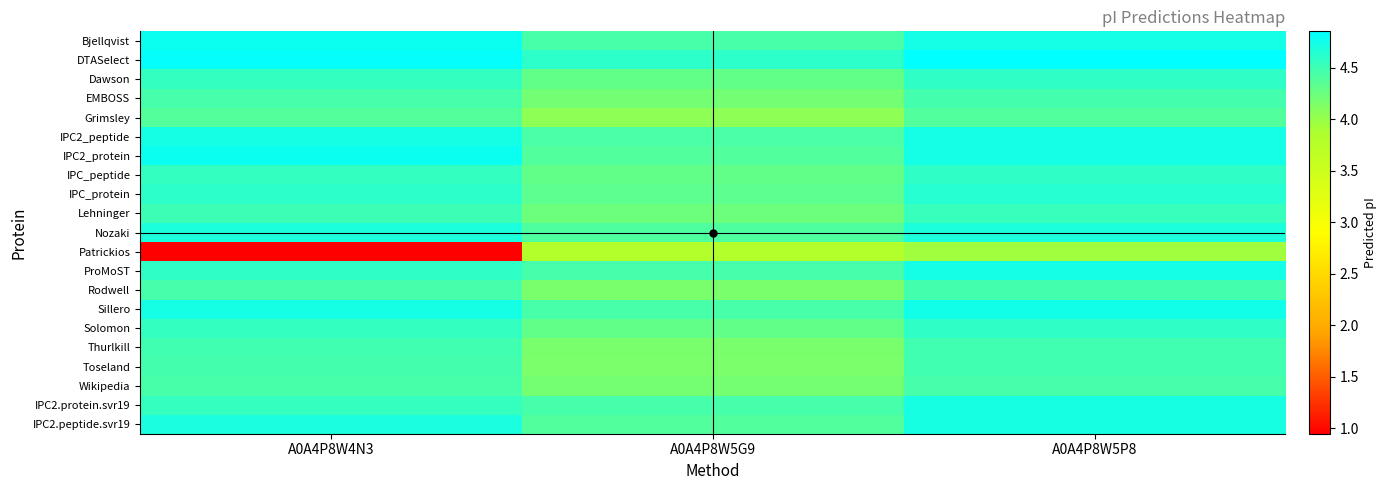

Reading left to right, extract all data points from this chart.

Bjellqvist: A0A4P8W4N3=4.8	A0A4P8W5G9=4.4	A0A4P8W5P8=4.7
DTASelect: A0A4P8W4N3=4.8	A0A4P8W5G9=4.6	A0A4P8W5P8=4.9
Dawson: A0A4P8W4N3=4.6	A0A4P8W5G9=4.3	A0A4P8W5P8=4.6
EMBOSS: A0A4P8W4N3=4.5	A0A4P8W5G9=4.2	A0A4P8W5P8=4.5
Grimsley: A0A4P8W4N3=4.4	A0A4P8W5G9=4.0	A0A4P8W5P8=4.4
IPC2_peptide: A0A4P8W4N3=4.7	A0A4P8W5G9=4.4	A0A4P8W5P8=4.7
IPC2_protein: A0A4P8W4N3=4.8	A0A4P8W5G9=4.4	A0A4P8W5P8=4.7
IPC_peptide: A0A4P8W4N3=4.6	A0A4P8W5G9=4.3	A0A4P8W5P8=4.6
IPC_protein: A0A4P8W4N3=4.6	A0A4P8W5G9=4.3	A0A4P8W5P8=4.6
Lehninger: A0A4P8W4N3=4.5	A0A4P8W5G9=4.2	A0A4P8W5P8=4.5
Nozaki: A0A4P8W4N3=4.7	A0A4P8W5G9=4.4	A0A4P8W5P8=4.7
Patrickios: A0A4P8W4N3=0.9	A0A4P8W5G9=3.8	A0A4P8W5P8=3.9
ProMoST: A0A4P8W4N3=4.6	A0A4P8W5G9=4.5	A0A4P8W5P8=4.7
Rodwell: A0A4P8W4N3=4.5	A0A4P8W5G9=4.2	A0A4P8W5P8=4.5
Sillero: A0A4P8W4N3=4.7	A0A4P8W5G9=4.4	A0A4P8W5P8=4.7
Solomon: A0A4P8W4N3=4.6	A0A4P8W5G9=4.3	A0A4P8W5P8=4.6
Thurlkill: A0A4P8W4N3=4.5	A0A4P8W5G9=4.2	A0A4P8W5P8=4.5
Toseland: A0A4P8W4N3=4.5	A0A4P8W5G9=4.2	A0A4P8W5P8=4.5
Wikipedia: A0A4P8W4N3=4.4	A0A4P8W5G9=4.2	A0A4P8W5P8=4.5
IPC2.protein.svr19: A0A4P8W4N3=4.6	A0A4P8W5G9=4.5	A0A4P8W5P8=4.7
IPC2.peptide.svr19: A0A4P8W4N3=4.7	A0A4P8W5G9=4.4	A0A4P8W5P8=4.7